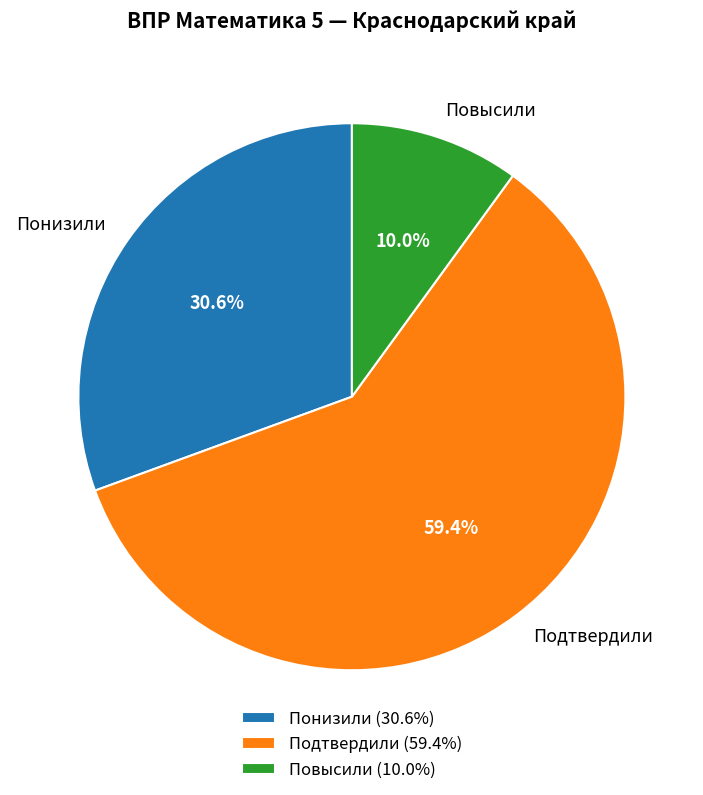

How many slices are in this pie chart?

3